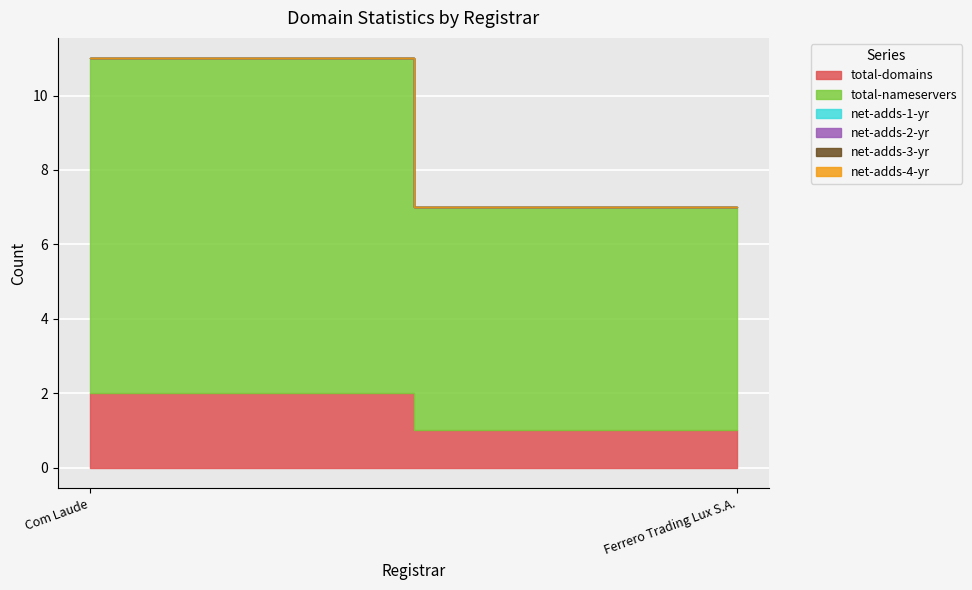

What is the value of the total-nameservers point at the 2nd from the left?

6